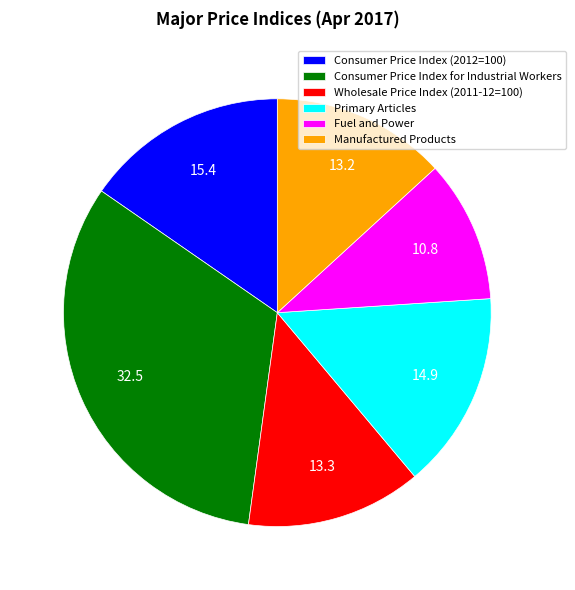

What is the largest slice in the pie chart?

Consumer Price Index for Industrial Workers